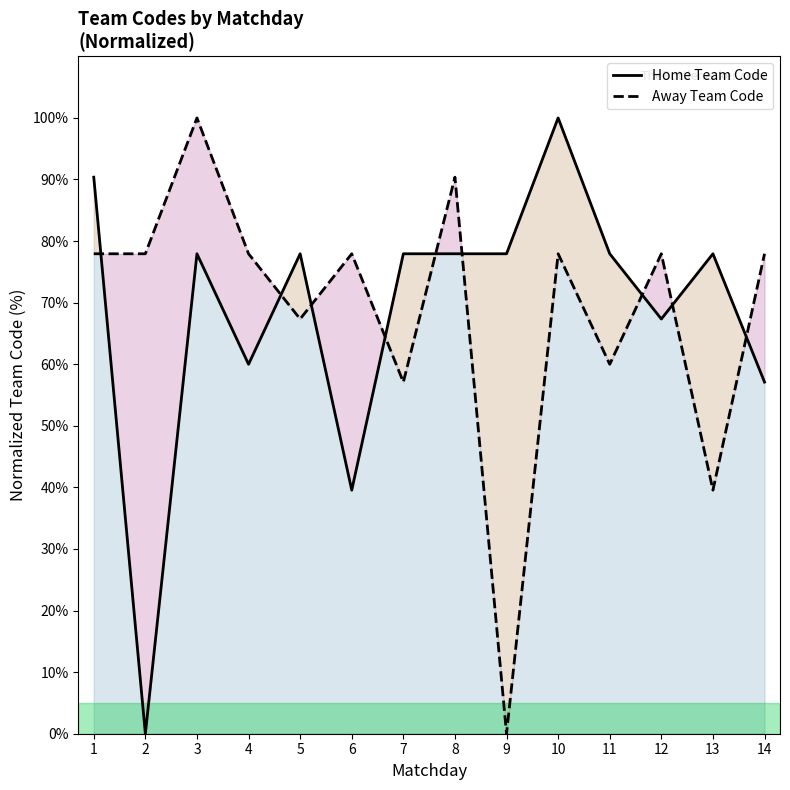

At which label does Home Team Code reach its peak?

10